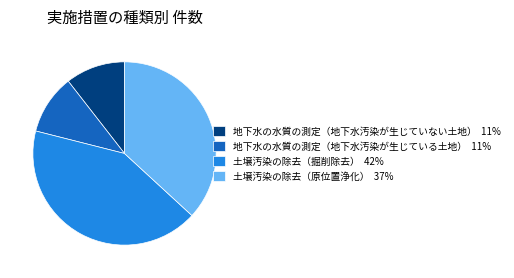

Does 地下水の水質の測定（地下水汚染が生じている土地） 11% represent more than half of the total?

No